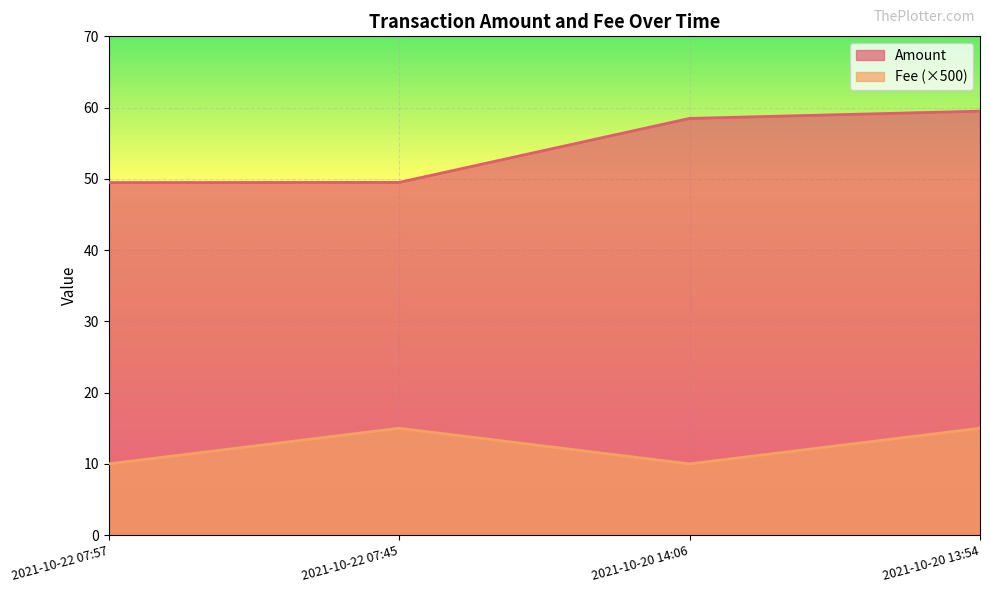

Reading left to right, list all the values displayed in this chart.

Amount: 49.5	49.5	58.5	59.5
Fee: 10.0	15.0	10.0	15.0